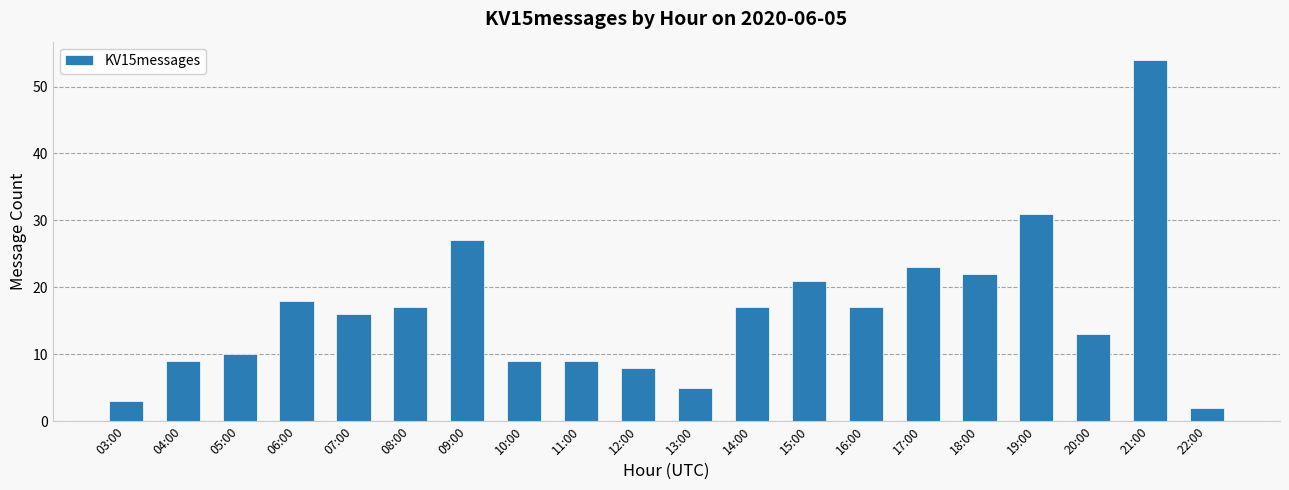

What is the difference between the second highest and minimum values?

29